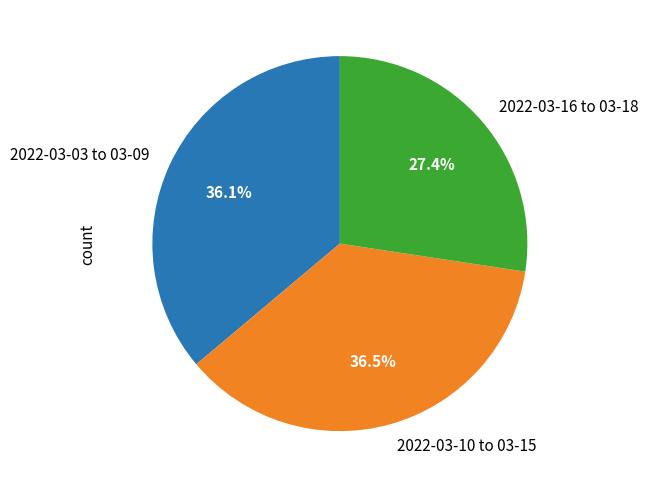

Is there any slice that represents more than half of the pie?

No